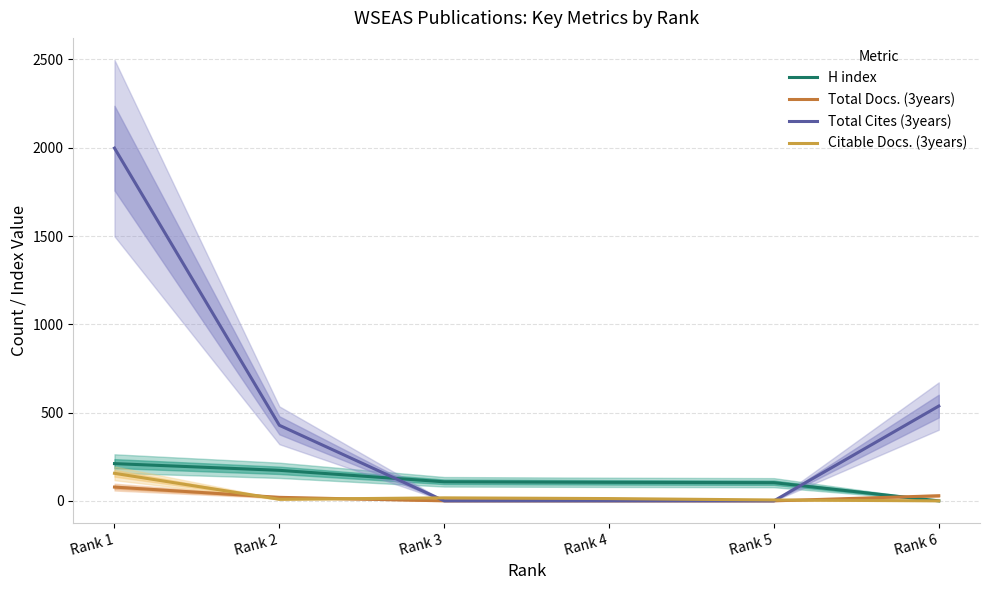

What is the maximum value shown in the chart?

1998